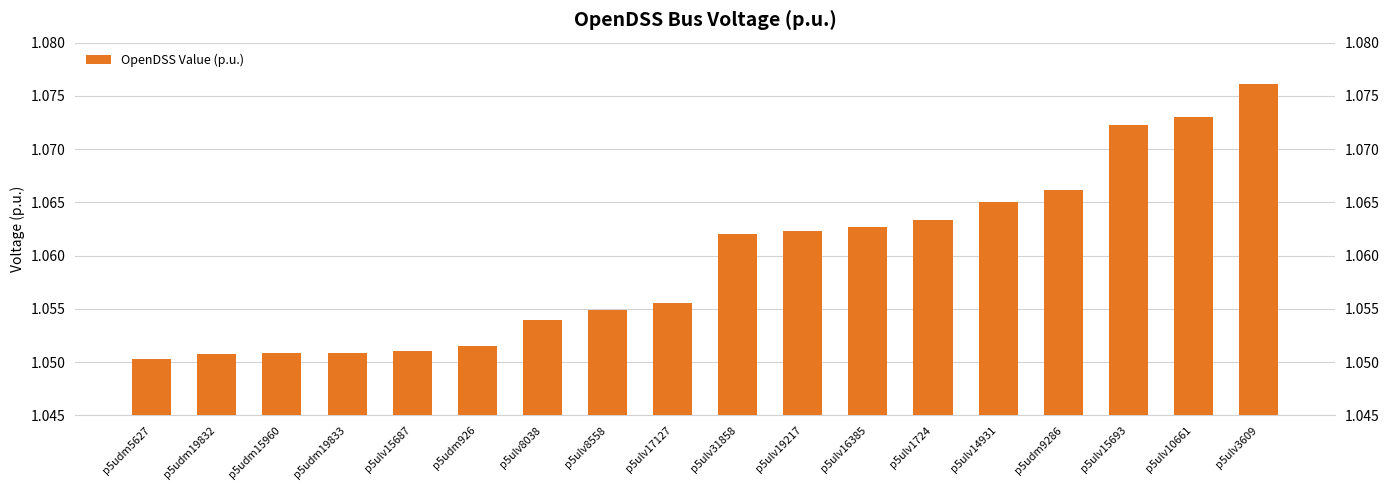

What is the sum of all values?

19.1